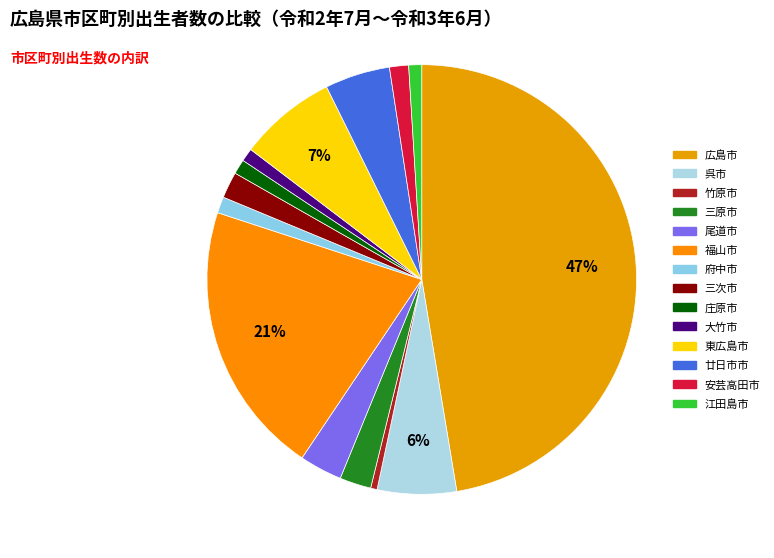

How many segments does this pie chart have?

14